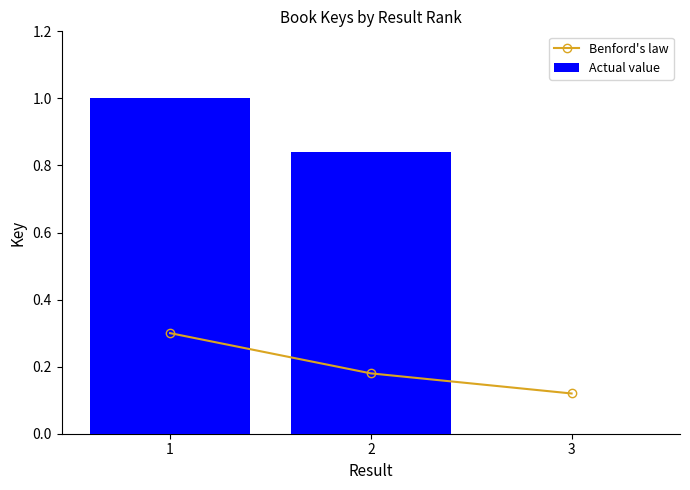

At which label is Actual value closest to 0?

3